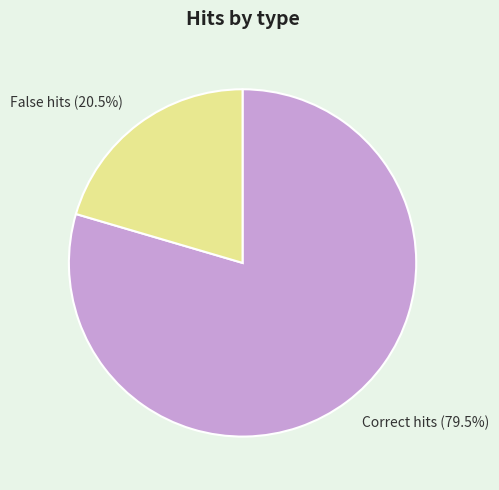

To the nearest percent, what is the average slice percentage?

50%